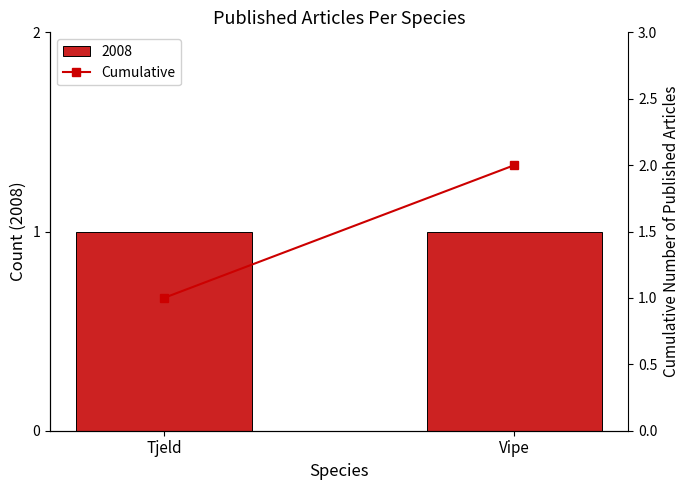

Where is the data nearest to the value 1?

Tjeld